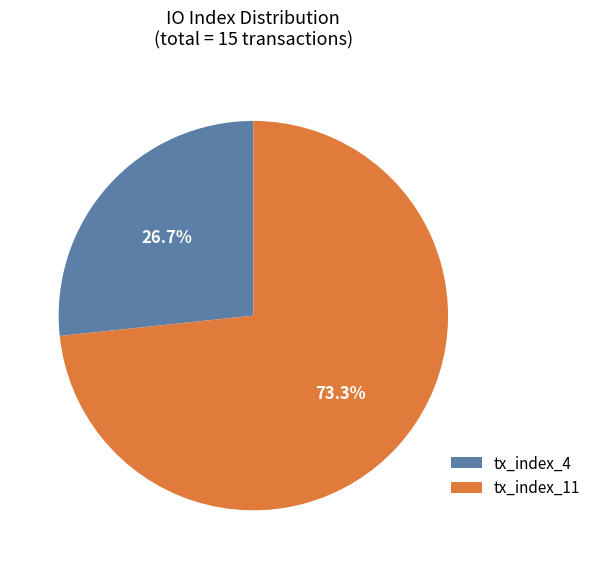

What is the majority slice?

tx_index_11